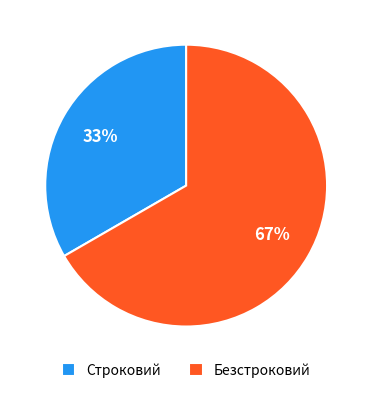

Do Безстроковий and Строковий together represent more than half of the pie?

Yes